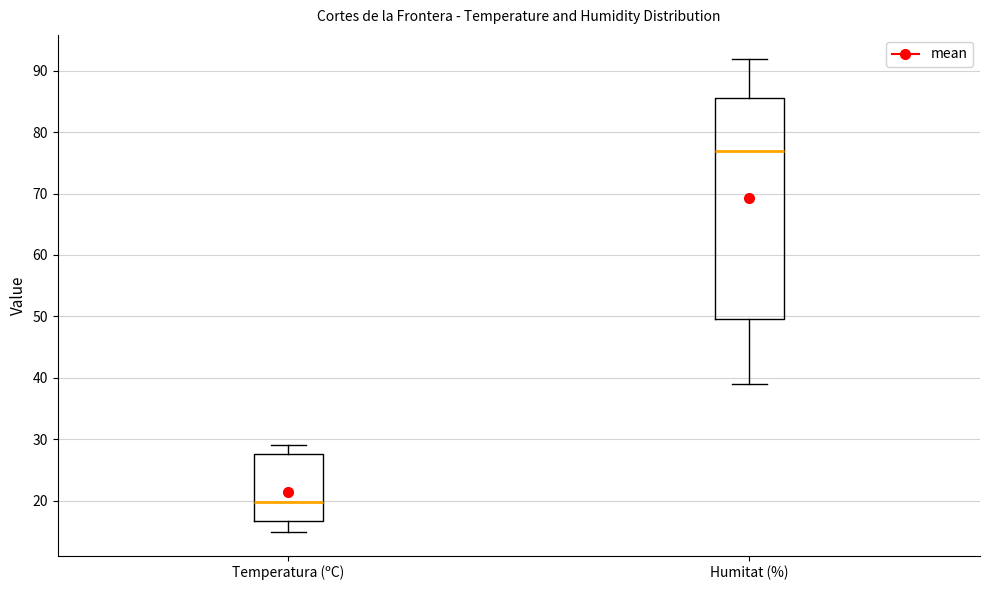

Reading left to right, transcribe this box plot: for each box, give where its median line is, the range the box spans, and where its two whiskers end, as read against the y-axis. The values are not printed on the chart, so give them approximately, as read against the axis.

Temperatura (ºC): median 20, box 17 to 28, whiskers 15 to 29
Humitat (%): median 77, box 50 to 86, whiskers 39 to 92